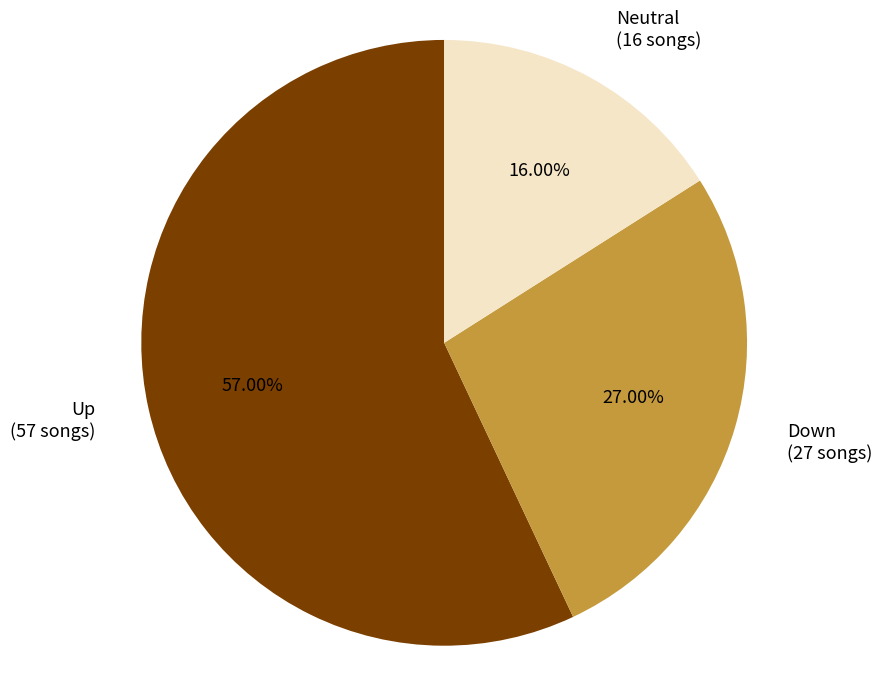

To the nearest percent, what is the average slice percentage?

33%